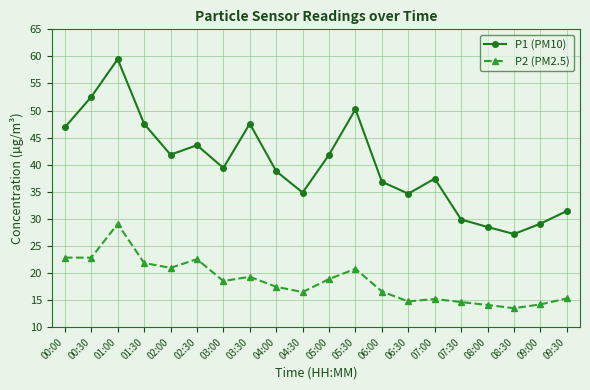

What position from the right is 08:30?

3